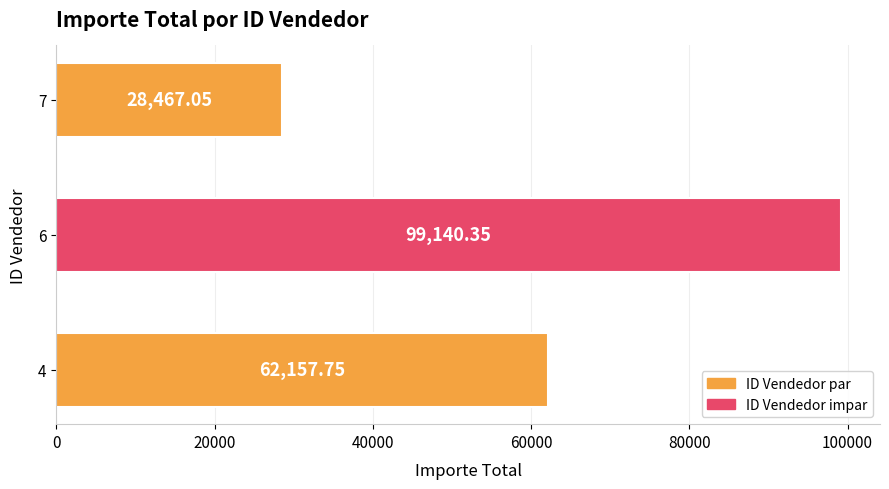

How many bars are there in total?

3